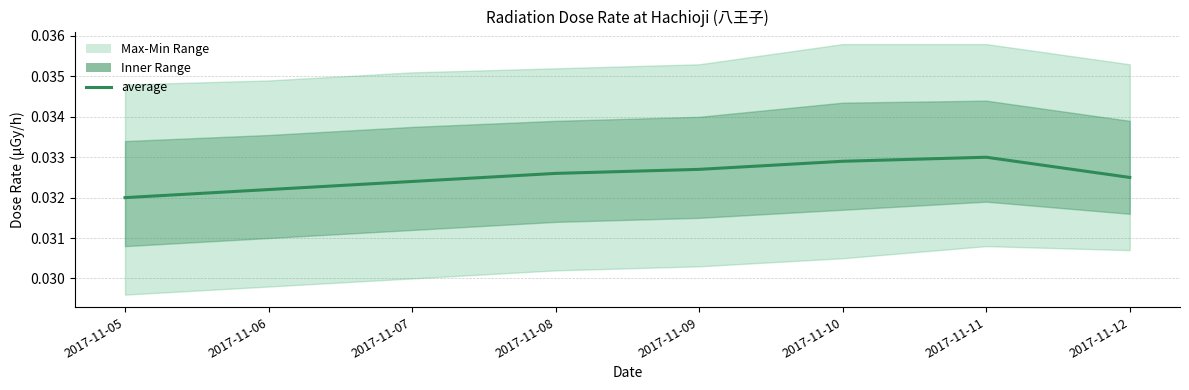

The chart shows a value of 0.0 at 2017-11-12. True or false?

True